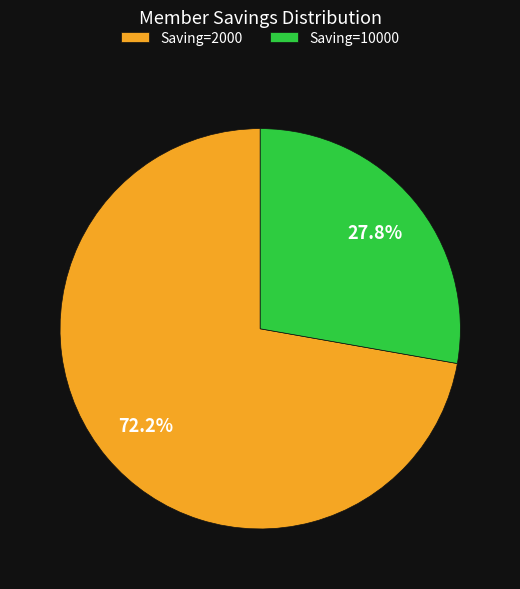

Which slice is the largest?

Saving=2000